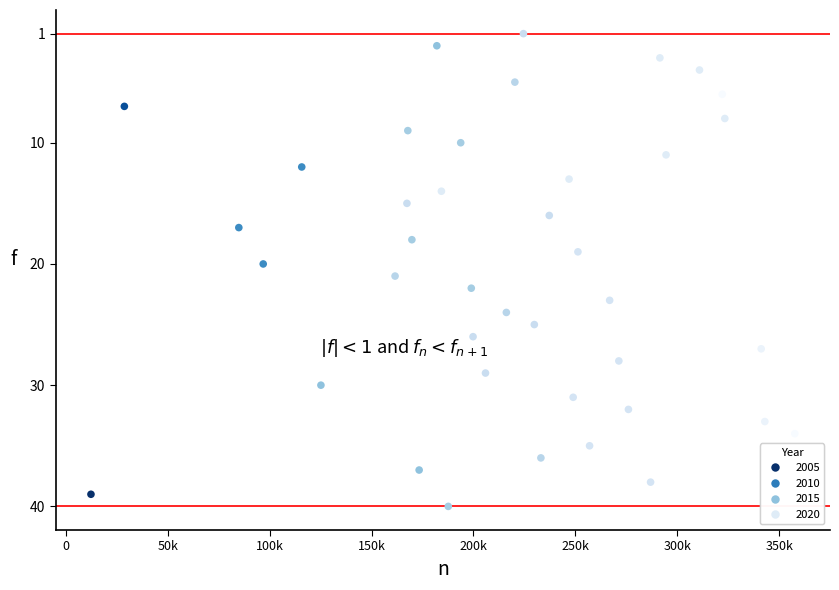

What is the range of Y values (max minus min)?

39